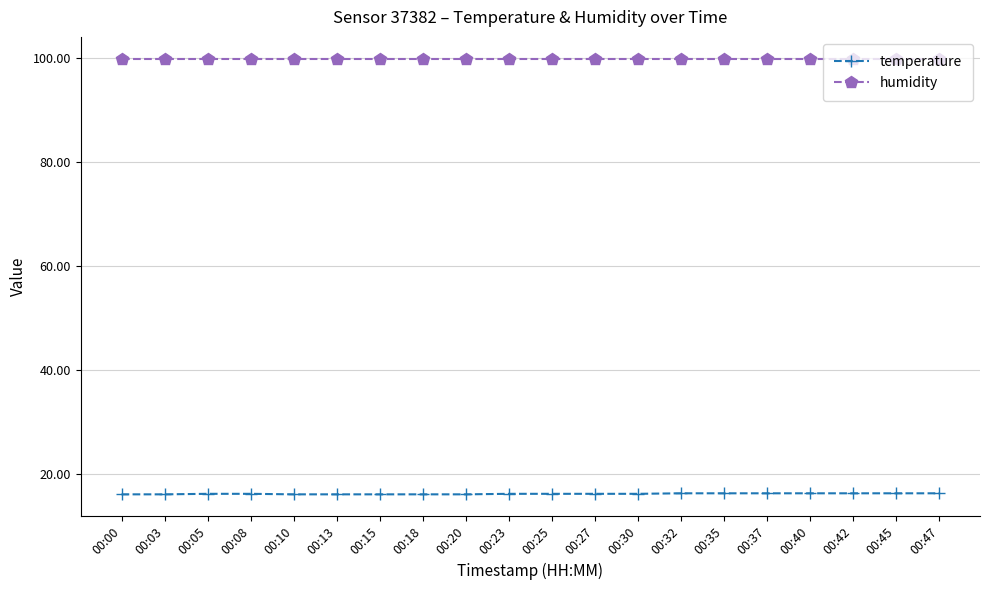

How many categories are shown in the chart?

20